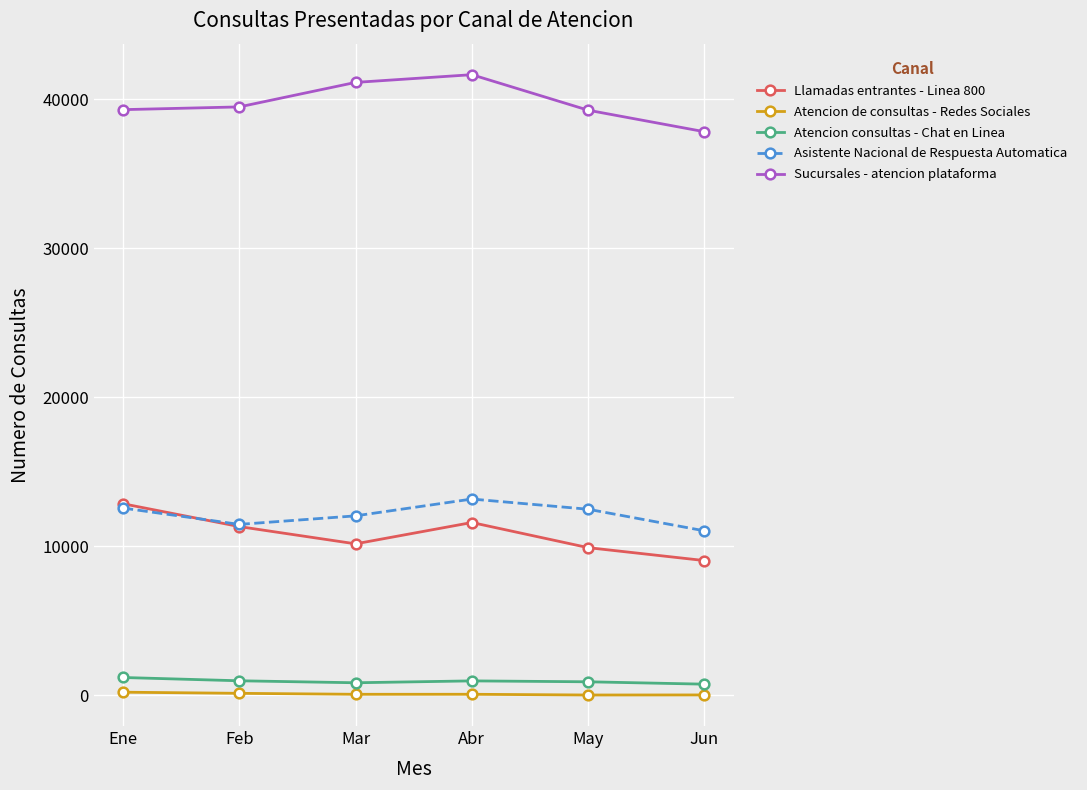

Is the value of Atencion consultas - Chat en Linea at Feb greater than the value of Atencion de consultas - Redes Sociales at Jun?

Yes